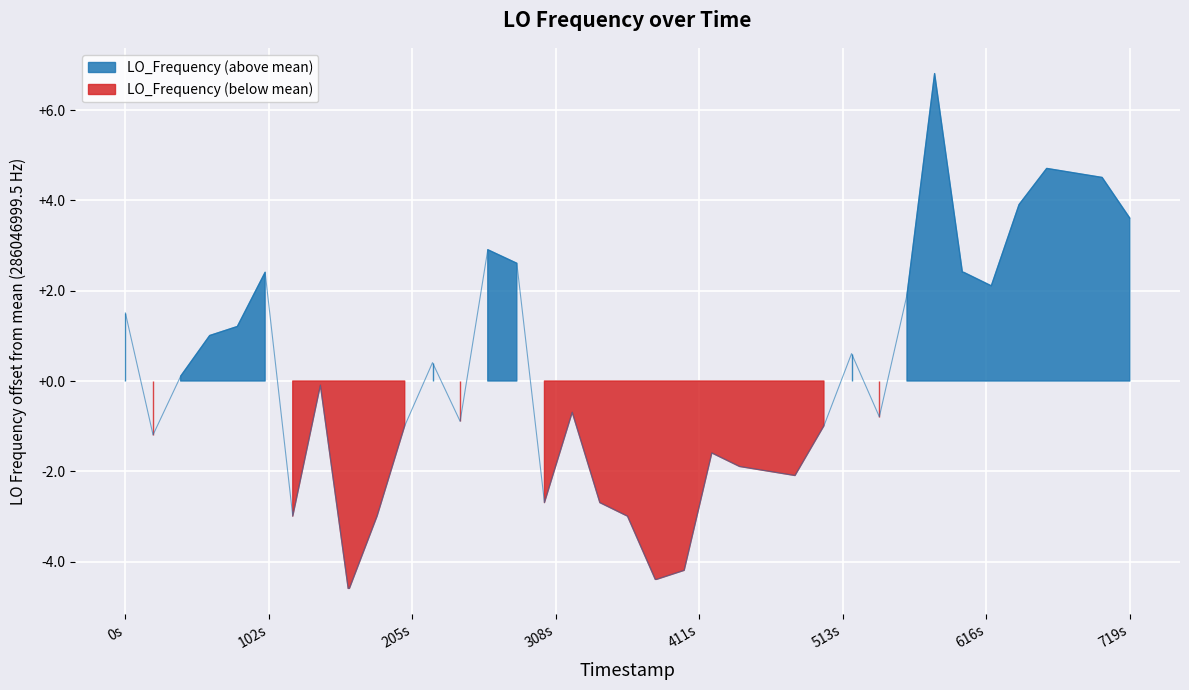

What position from the right is 1616454155.2?

33